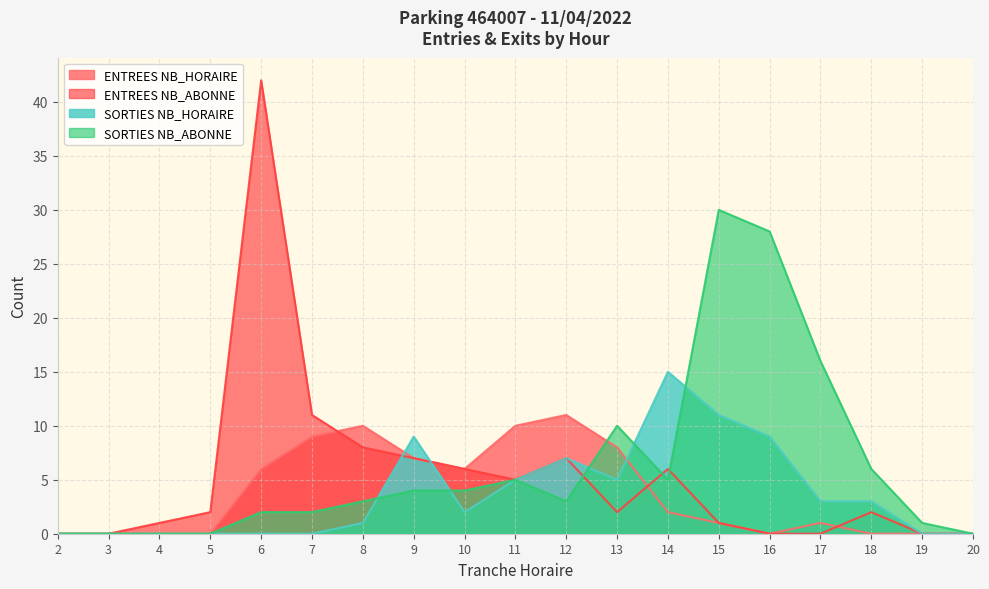

The ENTREES NB_HORAIRE series shows 0 at 20. True or false?

True